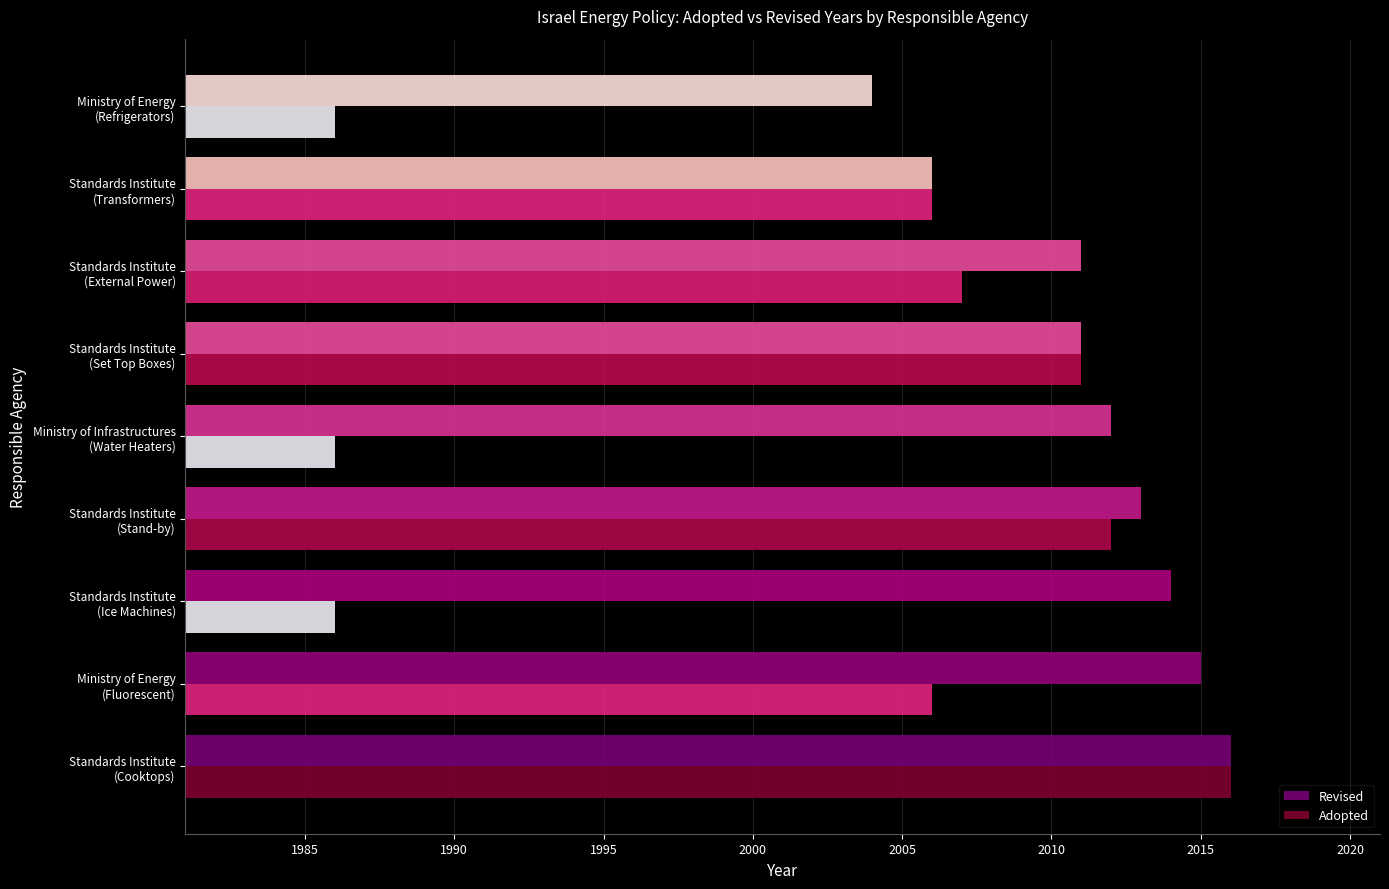

Which series has the widest spread of values?

Adopted